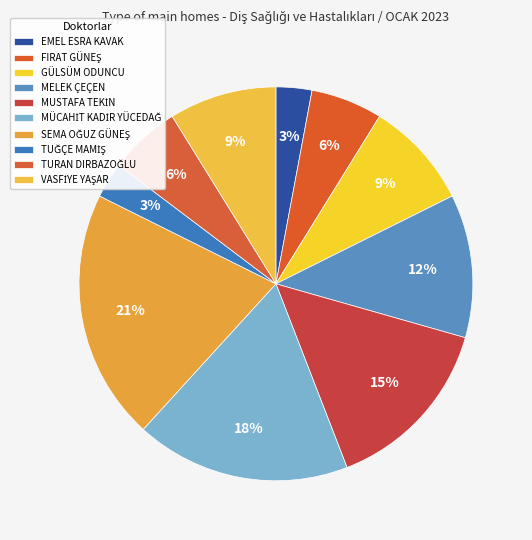

What is the change in value from FIRAT GÜNEŞ to GÜLSÜM ODUNCU?

+1